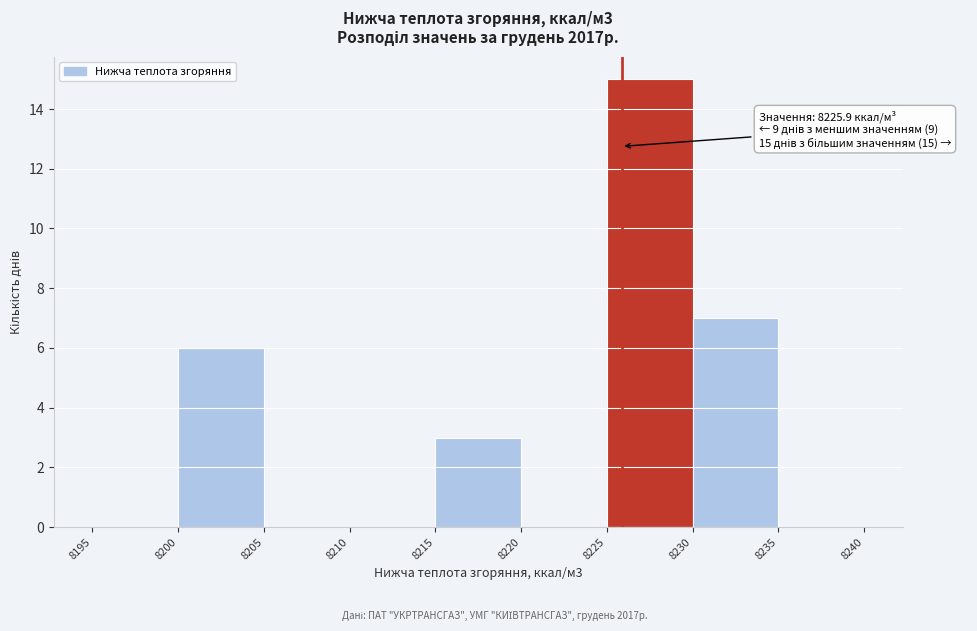

Which range on the x-axis has the tallest bar?

8225 to 8230